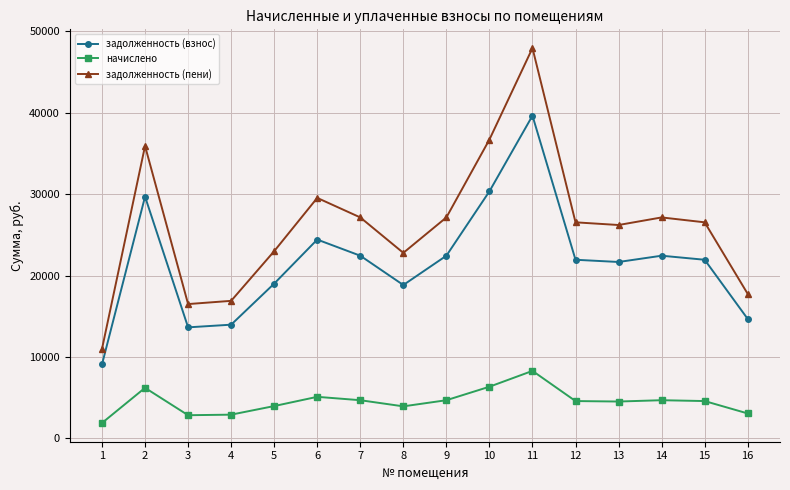

How many interior local valleys does the задолженность (взнос) series have?

3